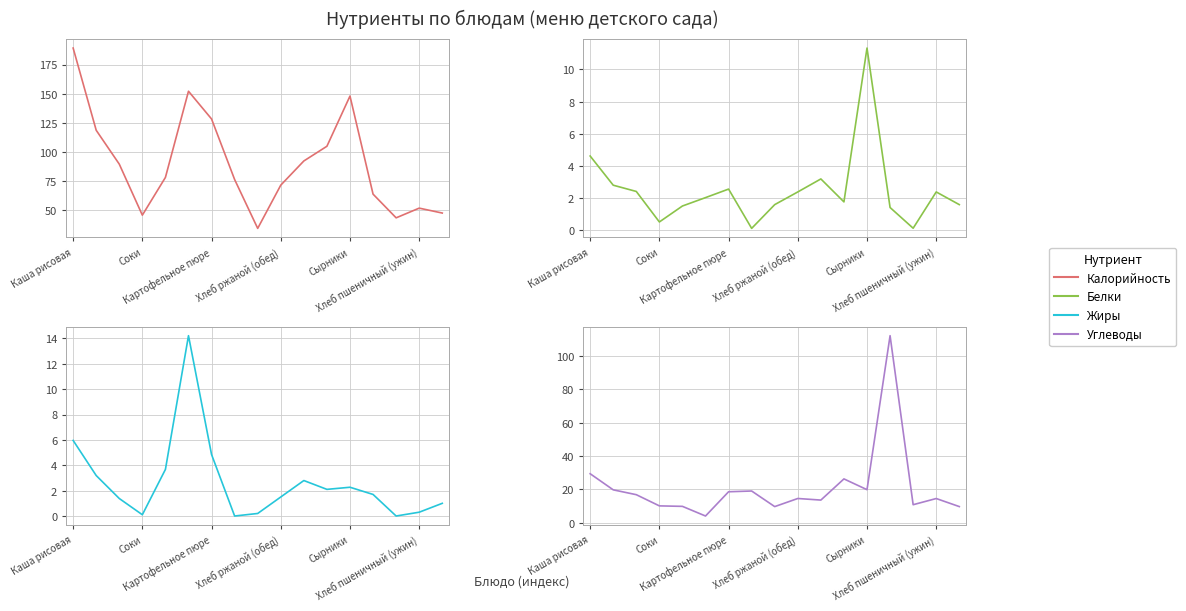

At which label does Белки reach its minimum?

7